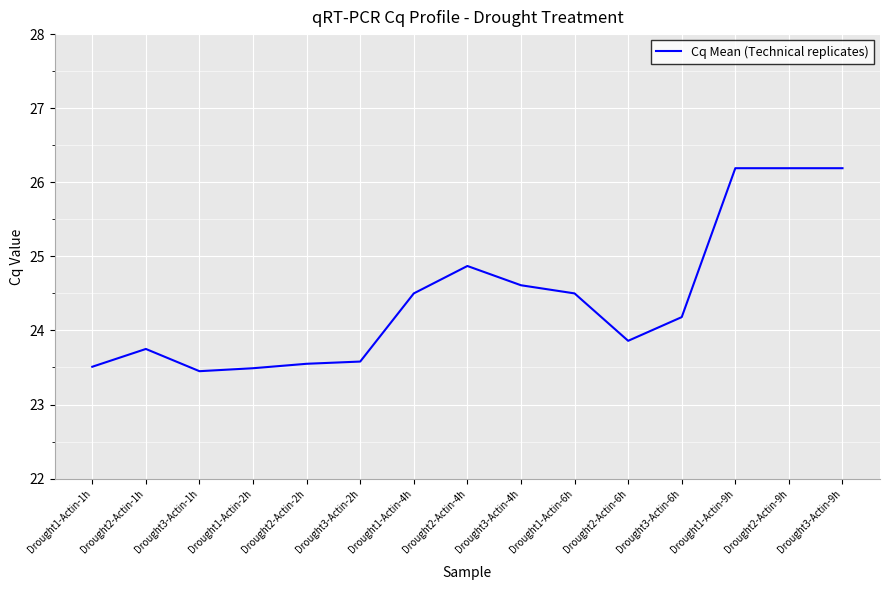

The chart shows a value of 23.9 at Drought2-Actin-6h. True or false?

True